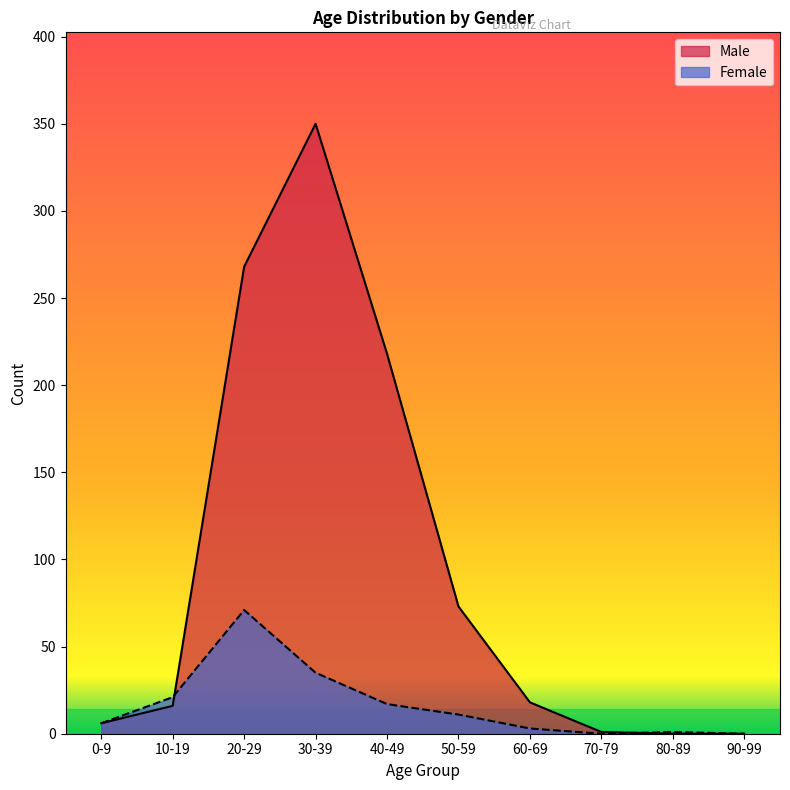

How many values in Male are above zero?

8